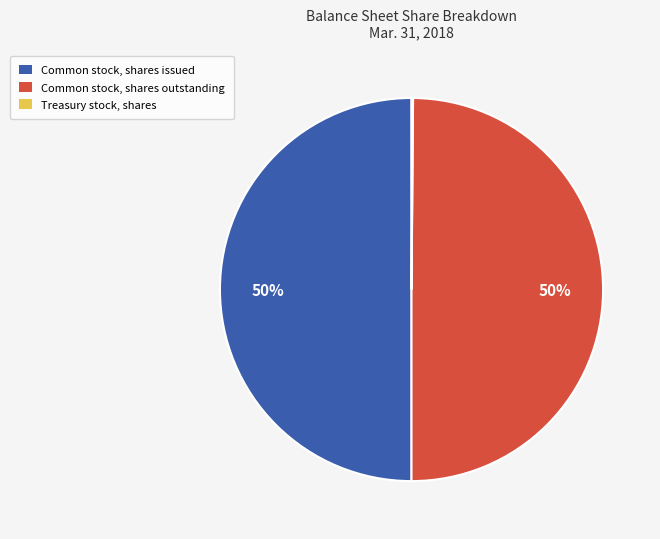

To the nearest percent, what portion does Common stock, shares outstanding represent?

50%